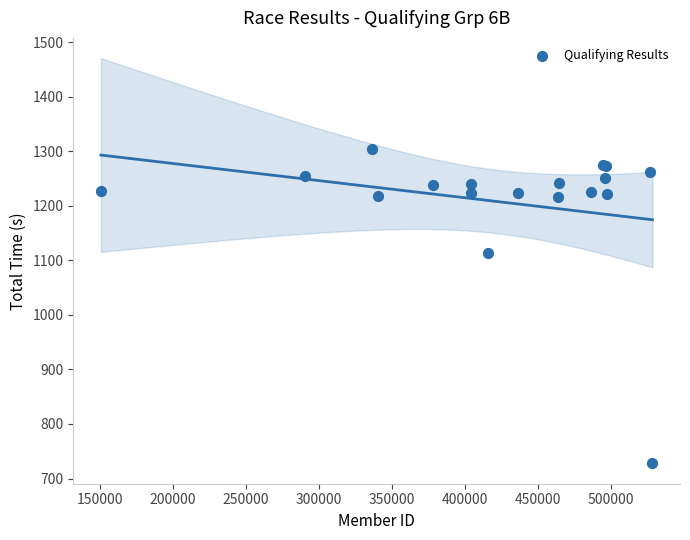

What Y value in the scatter plot is closest to 1015?

1114.4